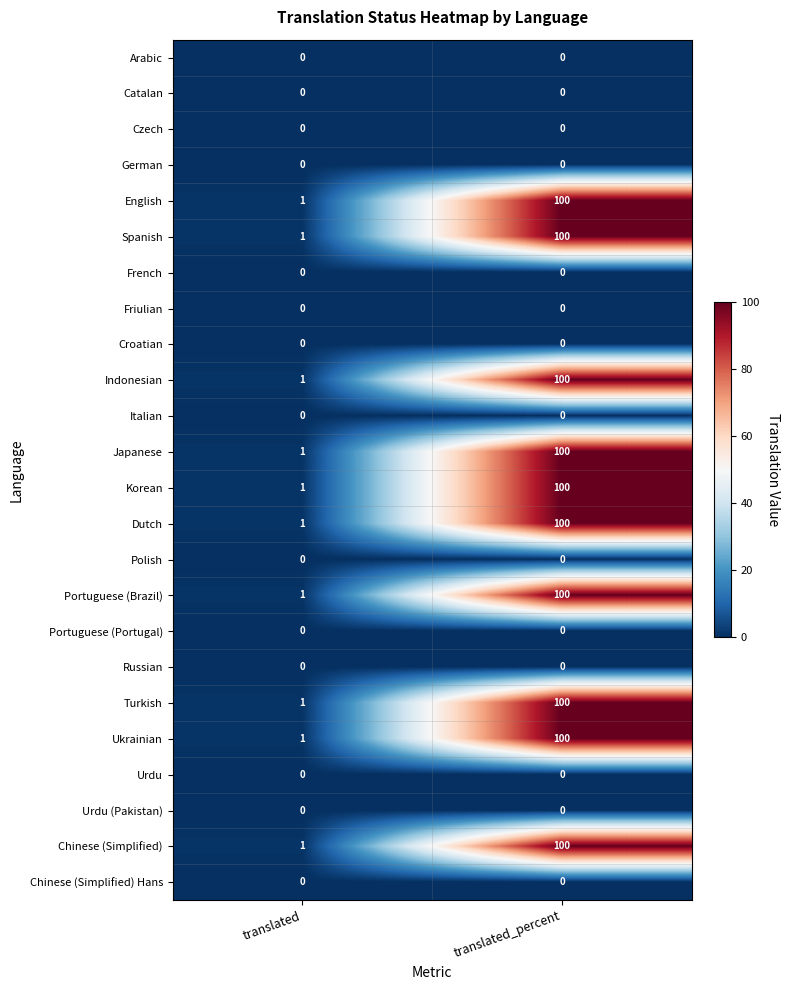

Rank the categories by Turkish value from highest to lowest.

translated_percent, translated